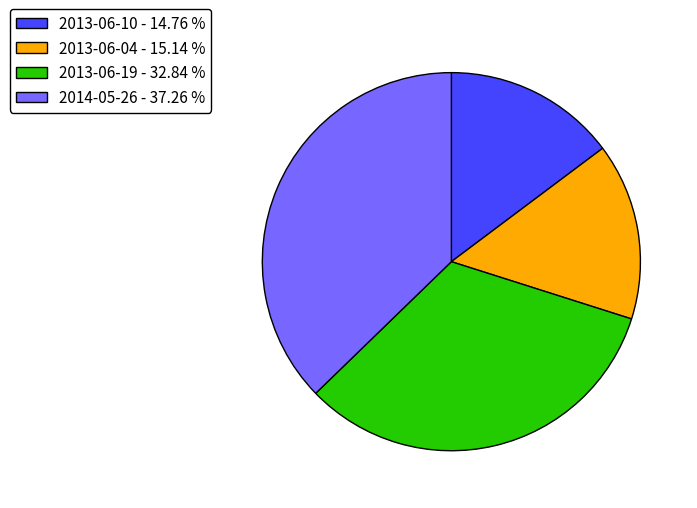

Which slice is the largest?

2014-05-26